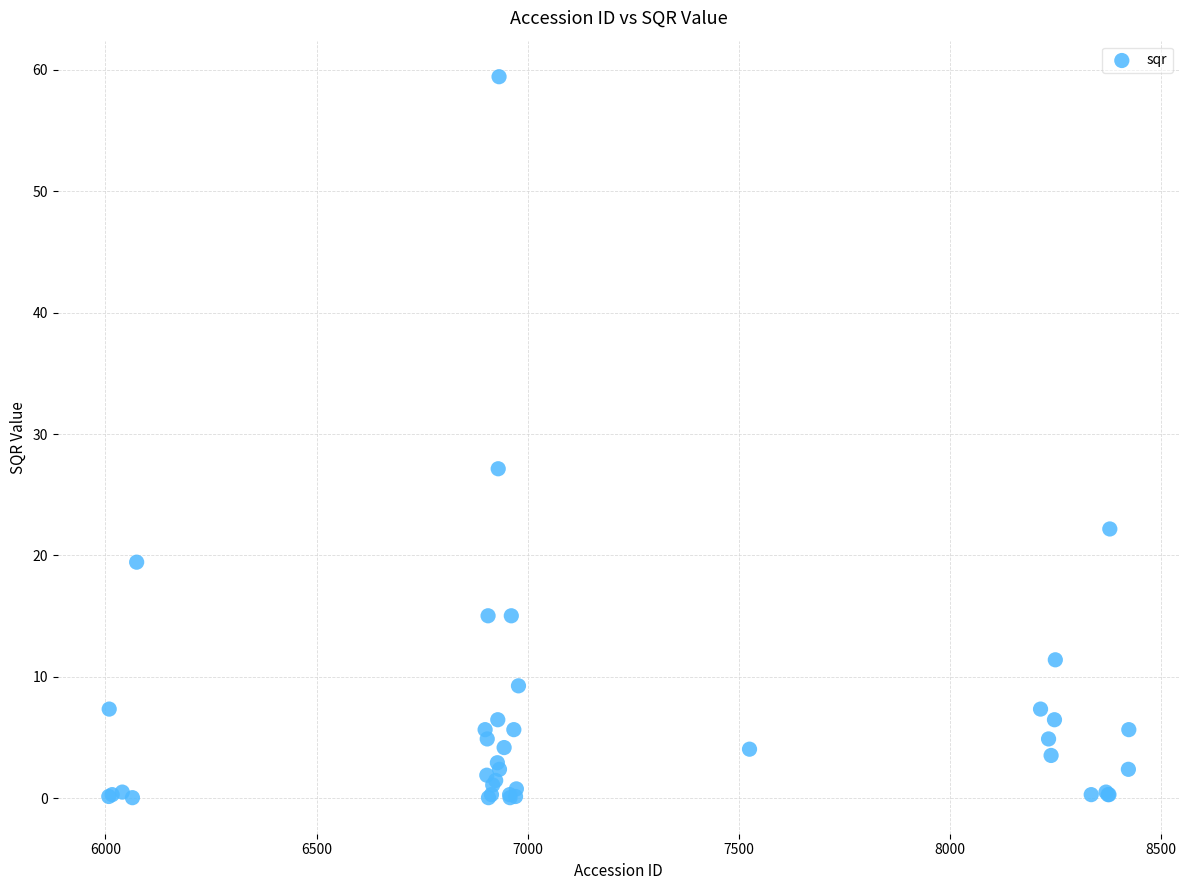

What Y value in the scatter plot is closest to 29?

27.1